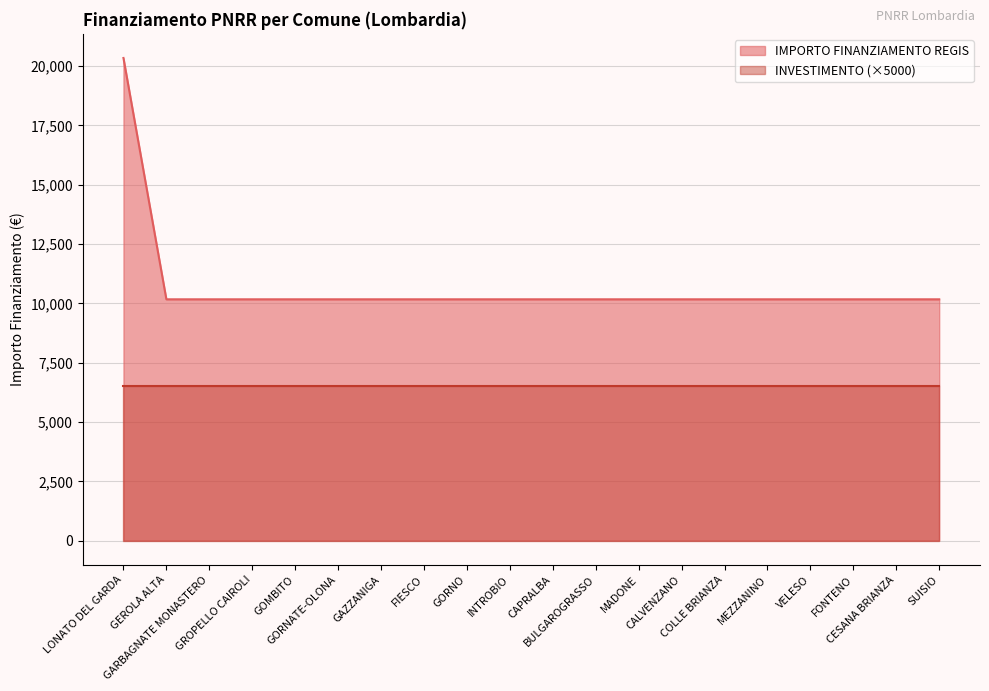

Reading left to right, list all the values displayed in this chart.

LONATO DEL GARDA=20344	GEROLA ALTA=10172	GARBAGNATE MONASTERO=10172	GROPELLO CAIROLI=10172	GOMBITO=10172	GORNATE-OLONA=10172	GAZZANIGA=10172	FIESCO=10172	GORNO=10172	INTROBIO=10172	CAPRALBA=10172	BULGAROGRASSO=10172	MADONE=10172	CALVENZANO=10172	COLLE BRIANZA=10172	MEZZANINO=10172	VELESO=10172	FONTENO=10172	CESANA BRIANZA=10172	SUISIO=10172